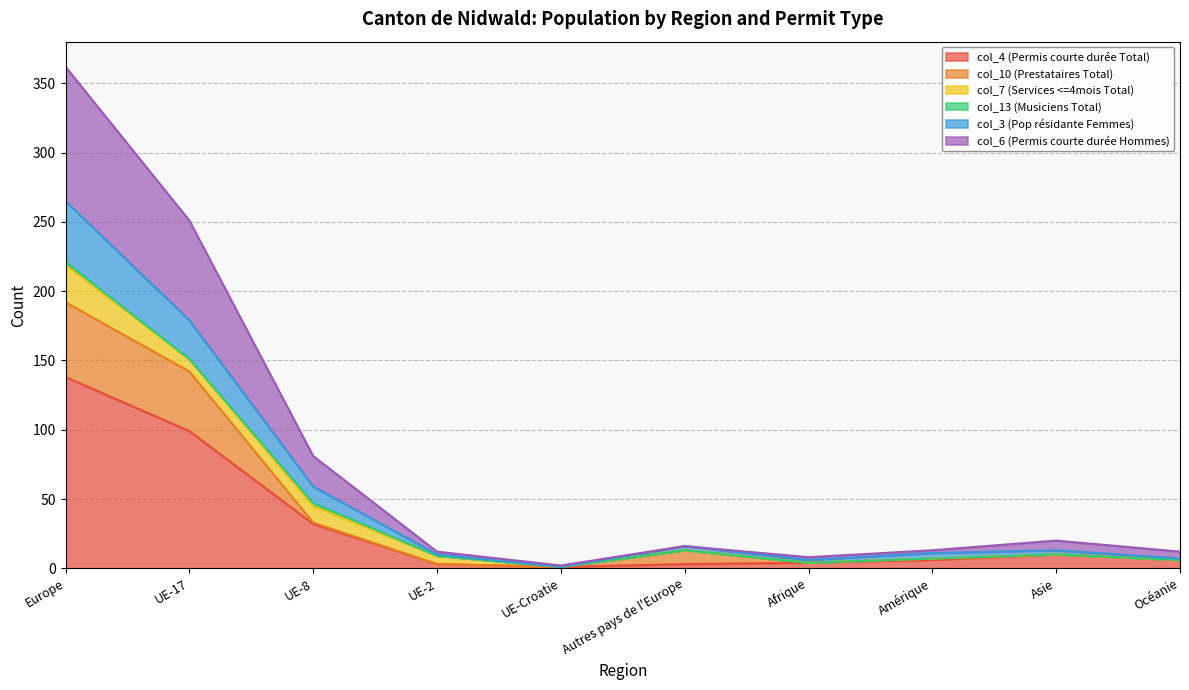

Which category has the highest value in the col_4 (Permis courte durée Total) series?

Europe